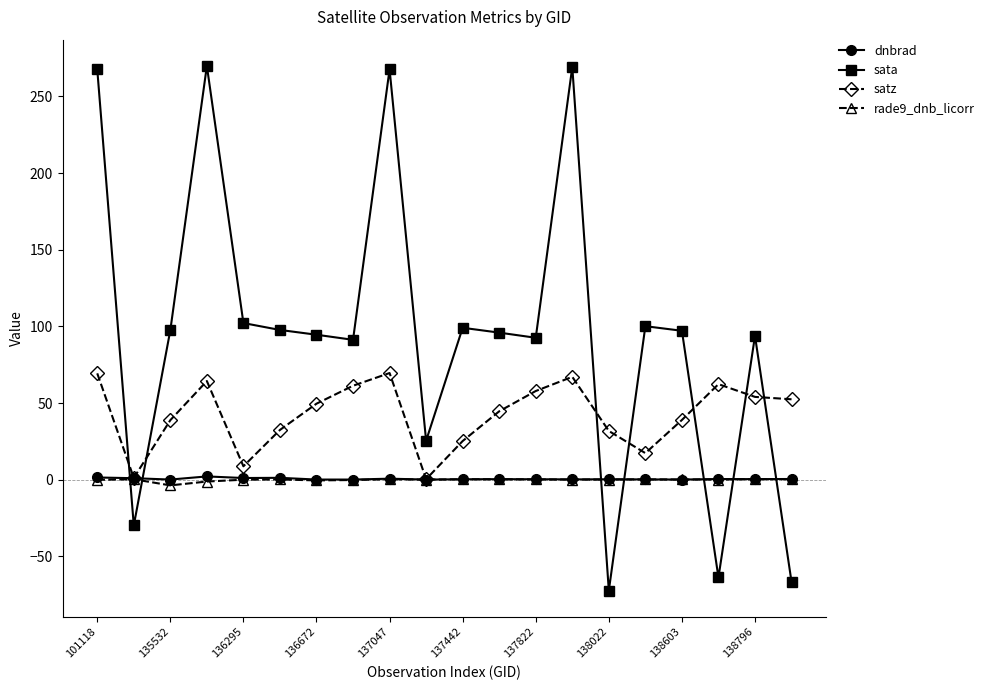

What is the average value of the satz series?

42.4